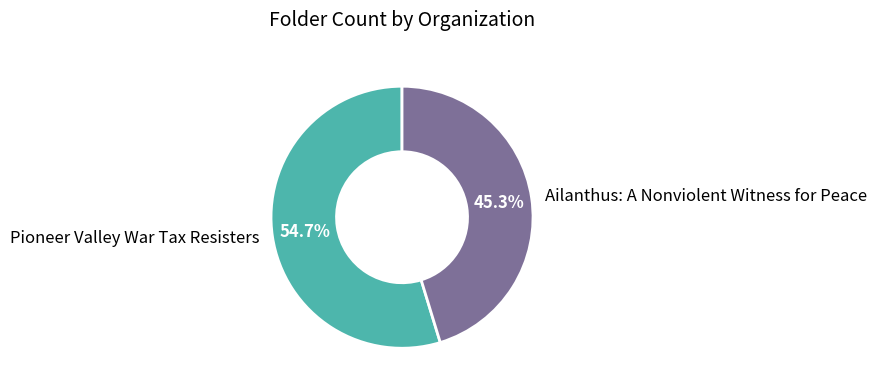

What is the ratio of the value at Pioneer Valley War Tax Resisters to the value at Ailanthus: A Nonviolent Witness for Peace?

1.2